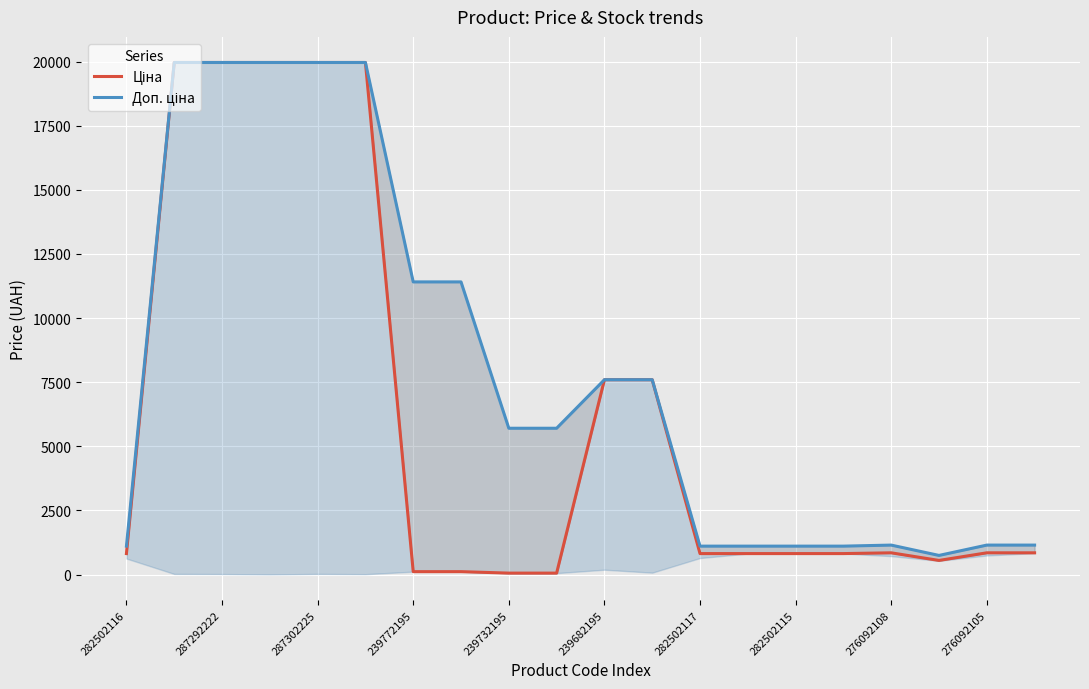

What is the difference between the Ціна values at 12 and 19?

29.9